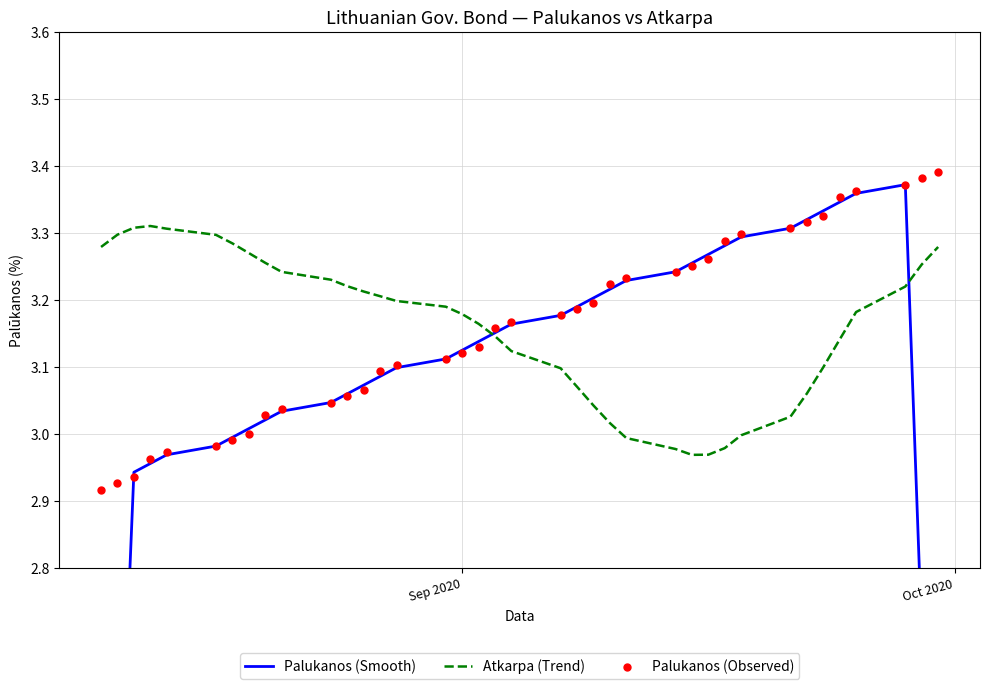

At how many categories does at least one series exceed 2?

38